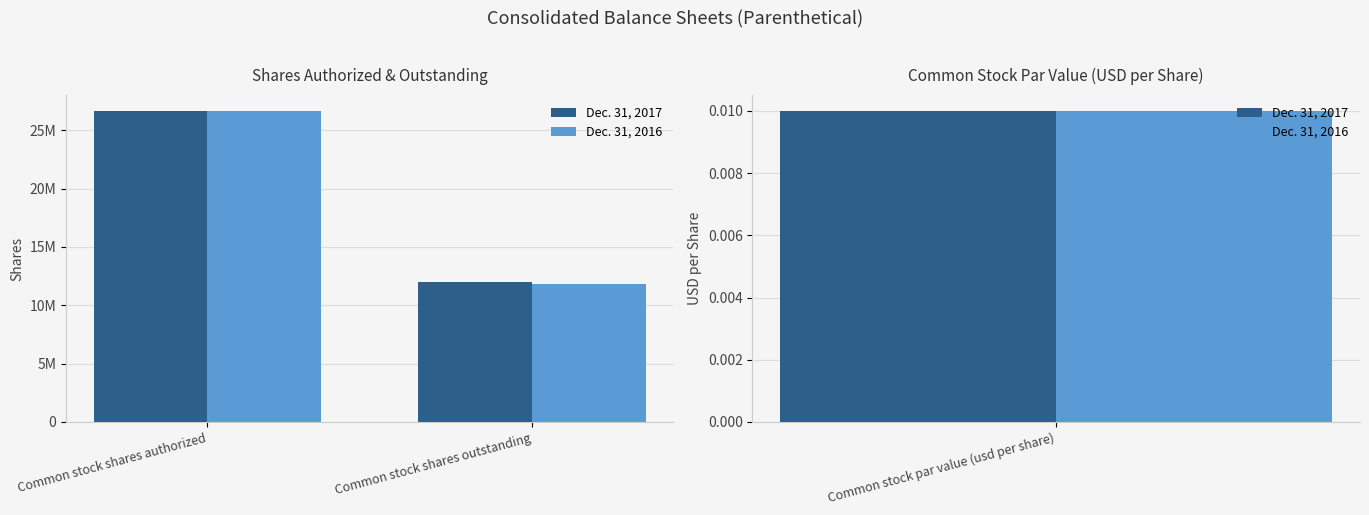

What is the maximum value for Dec. 31, 2016?

26666667